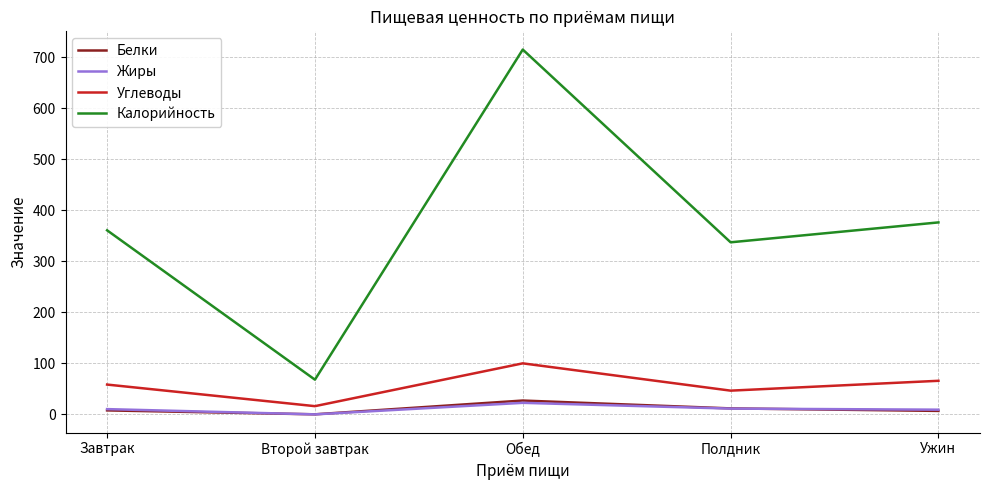

What position from the left is Обед?

3